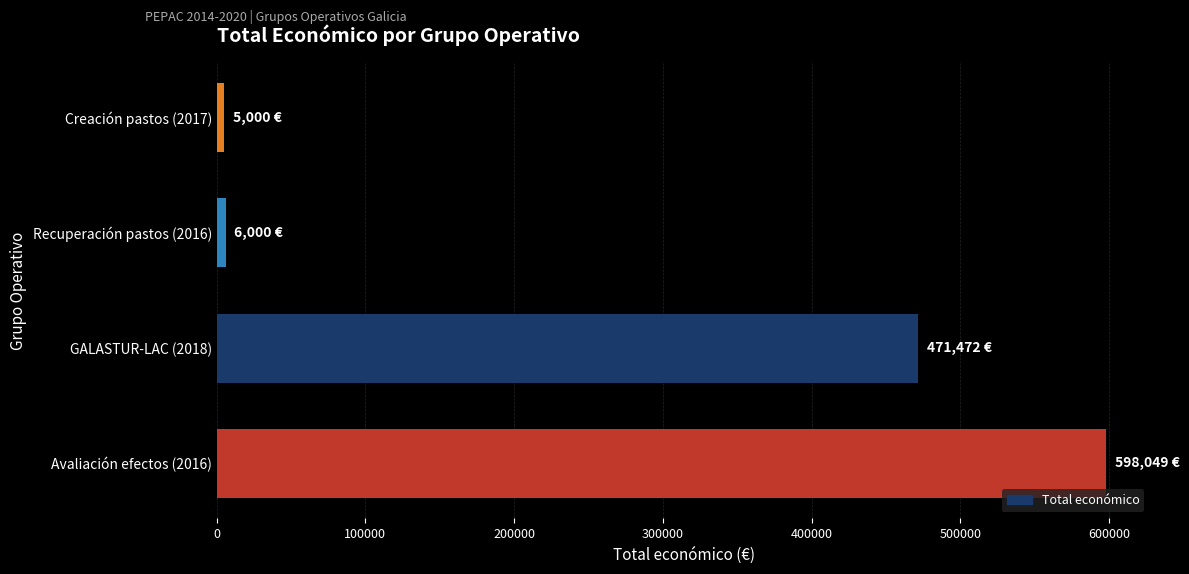

What is the difference between the maximum and second lowest values?

592049